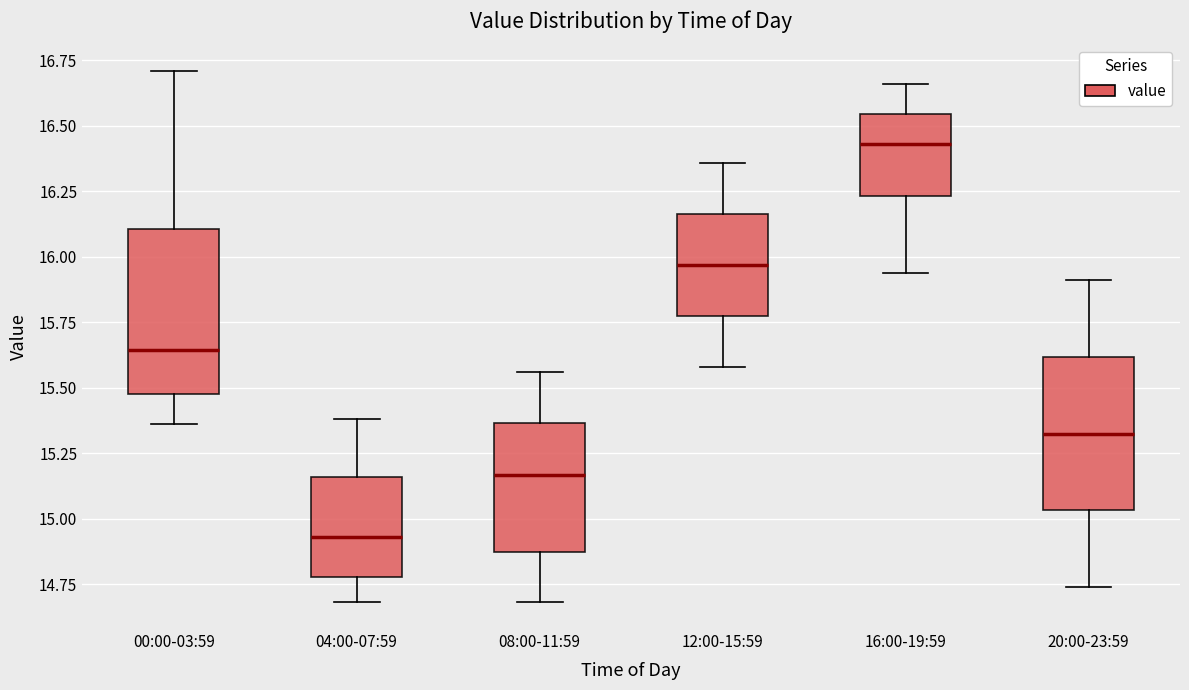

Reading left to right, transcribe this box plot: for each box, give where its median line is, the range the box spans, and where its two whiskers end, as read against the y-axis. The values are not printed on the chart, so give them approximately, as read against the axis.

00:00-03:59: median 15.65, box 15.50 to 16.10, whiskers 15.35 to 16.70
04:00-07:59: median 14.95, box 14.80 to 15.15, whiskers 14.70 to 15.40
08:00-11:59: median 15.15, box 14.85 to 15.35, whiskers 14.70 to 15.55
12:00-15:59: median 15.95, box 15.80 to 16.15, whiskers 15.60 to 16.35
16:00-19:59: median 16.45, box 16.25 to 16.55, whiskers 15.95 to 16.65
20:00-23:59: median 15.35, box 15.05 to 15.60, whiskers 14.75 to 15.90